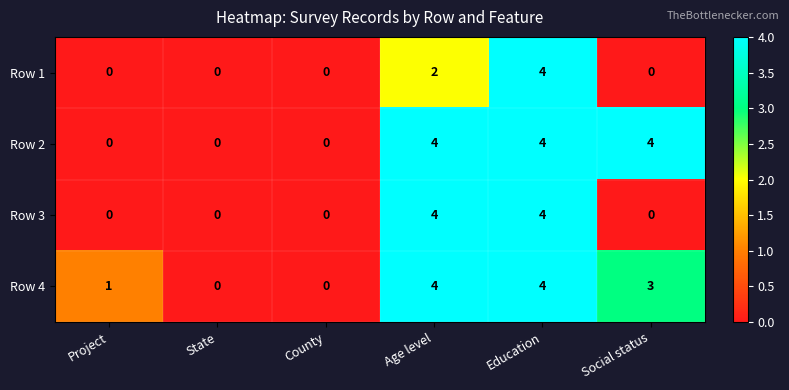

Count the number of data series in this chart.

4